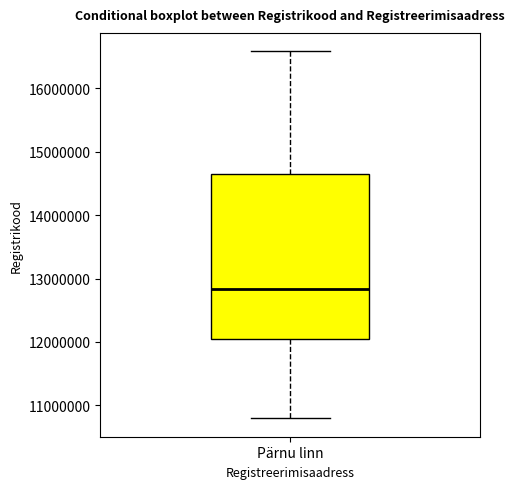

Where does the lower whisker of the box for Pärnu linn end on the y-axis? The values are not printed on the chart, so give them approximately, as read against the axis.

10800000